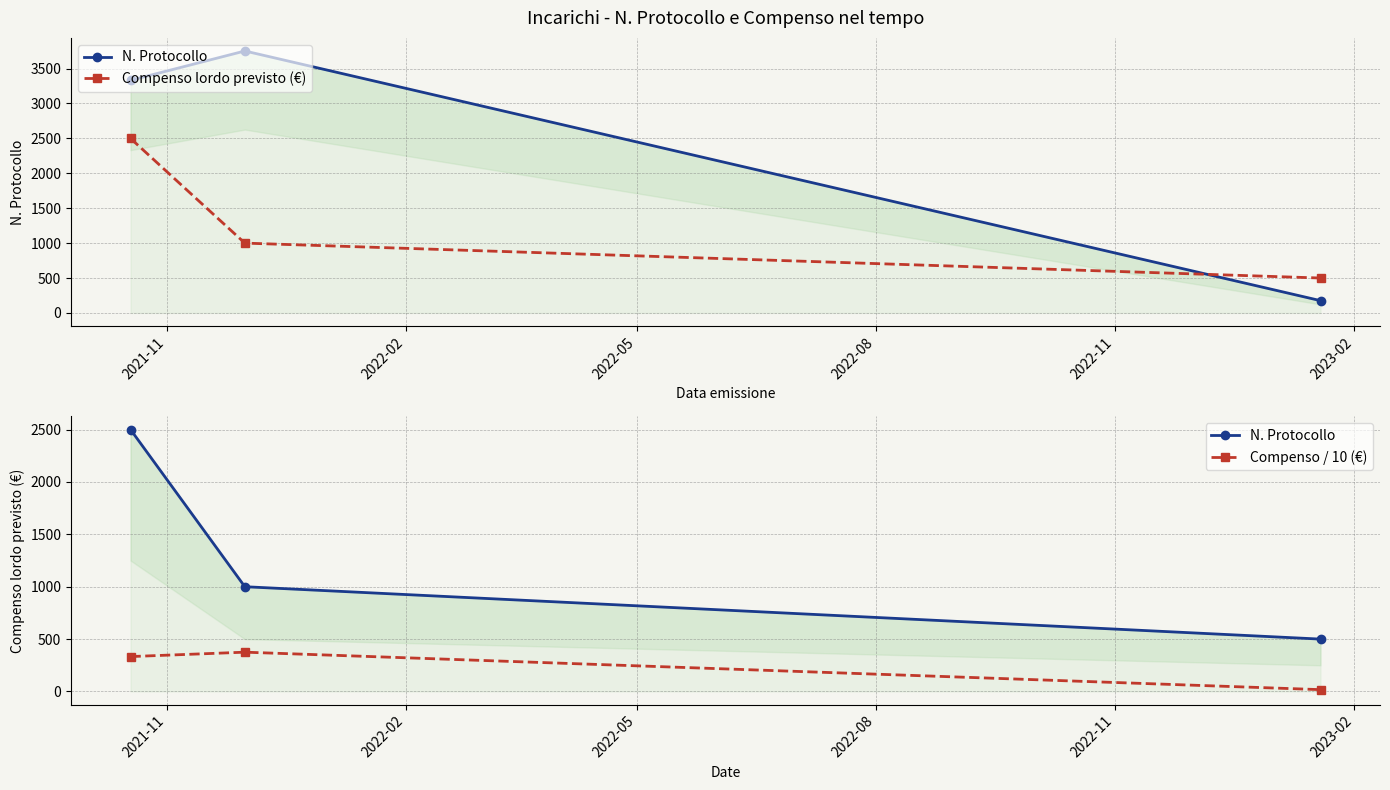

What value does the Compenso / 10 (€) series have at 2022-02?

375.2